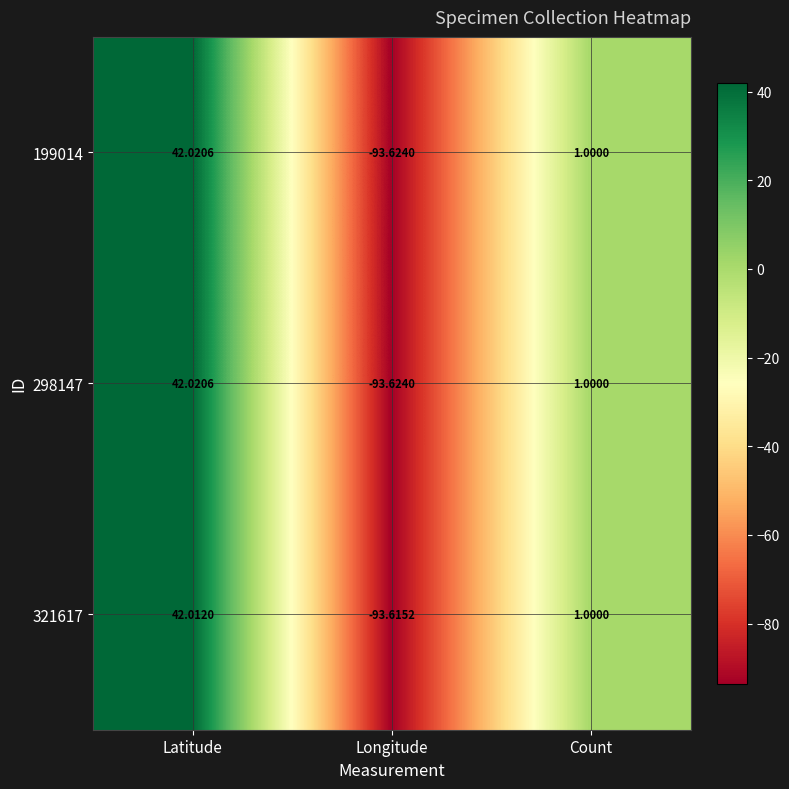

Where does the 298147 series first go above 1?

Latitude